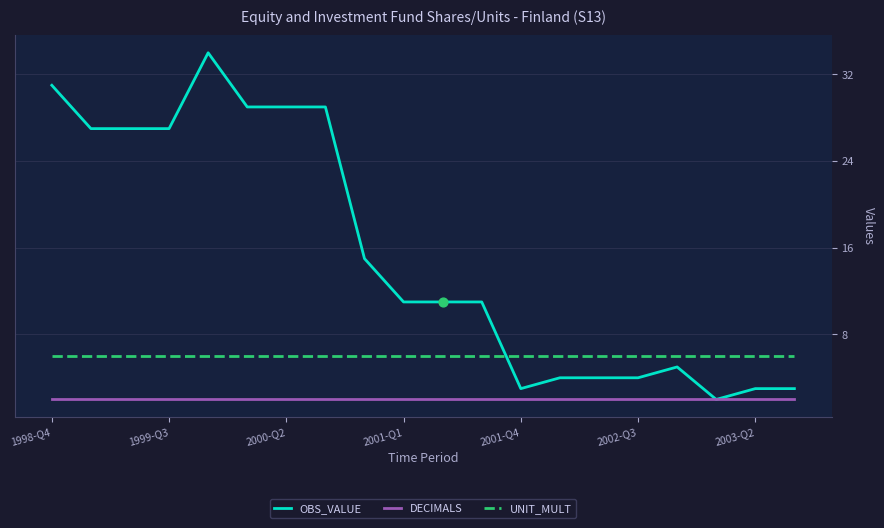

At how many categories does at least one series exceed 12?

9